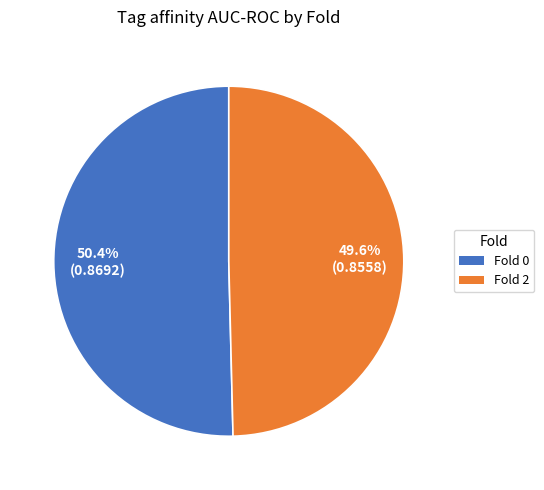

Does any single category account for the majority?

Yes